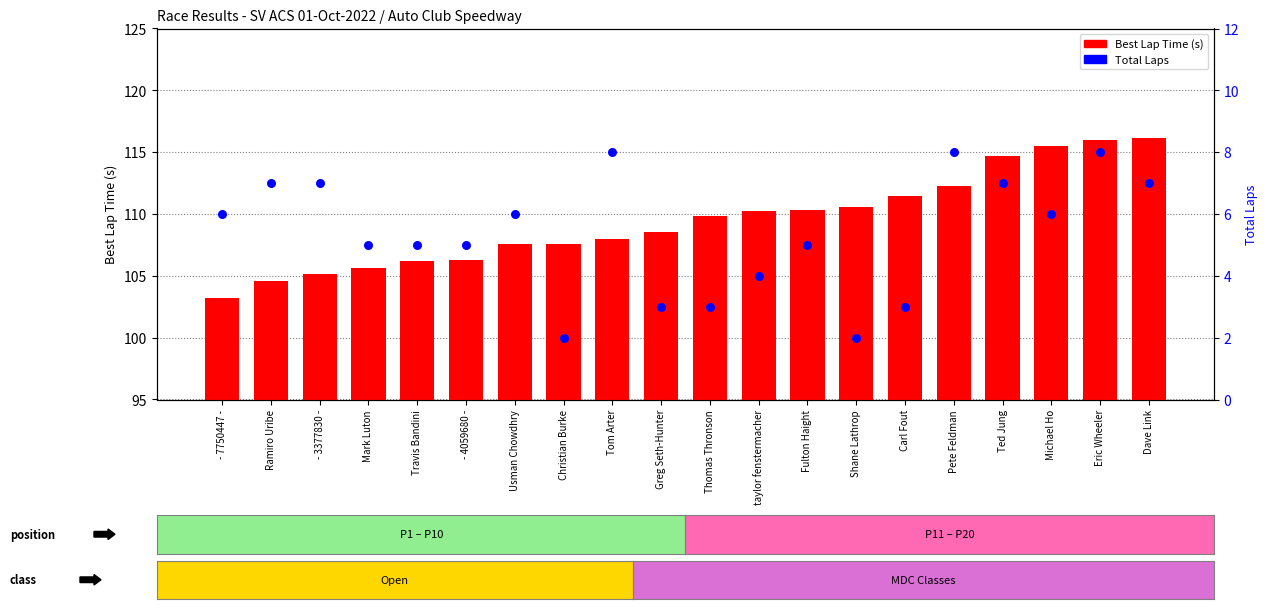

What are all the series names shown in the legend?

Best Lap Time (s), Total Laps